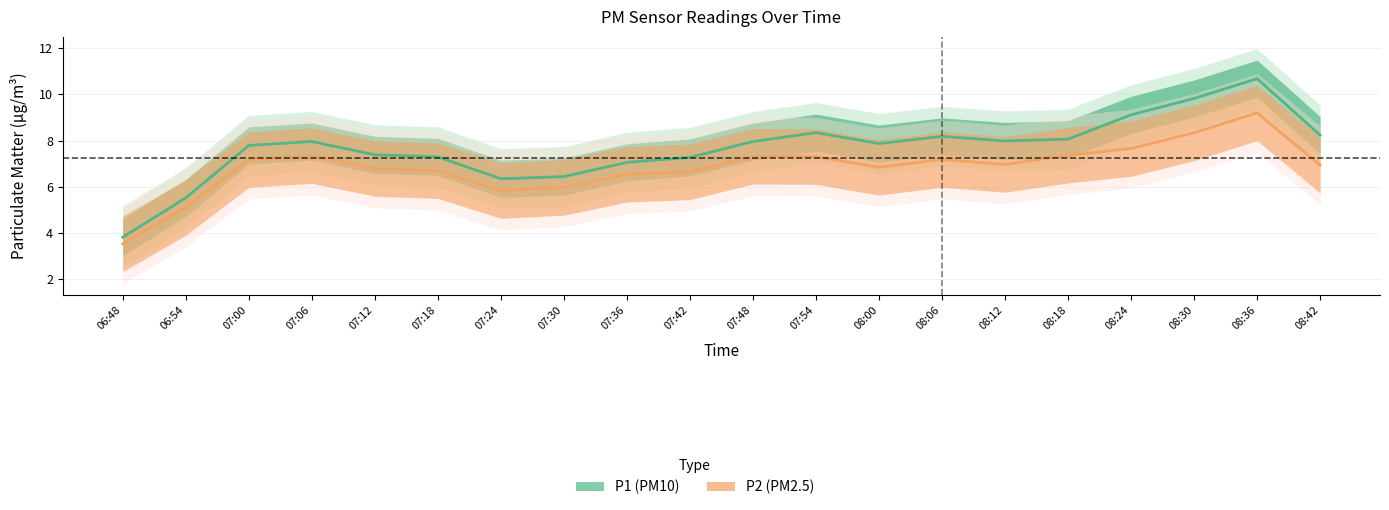

At 07:54, list the series in order from smallest to largest.

P2, P1